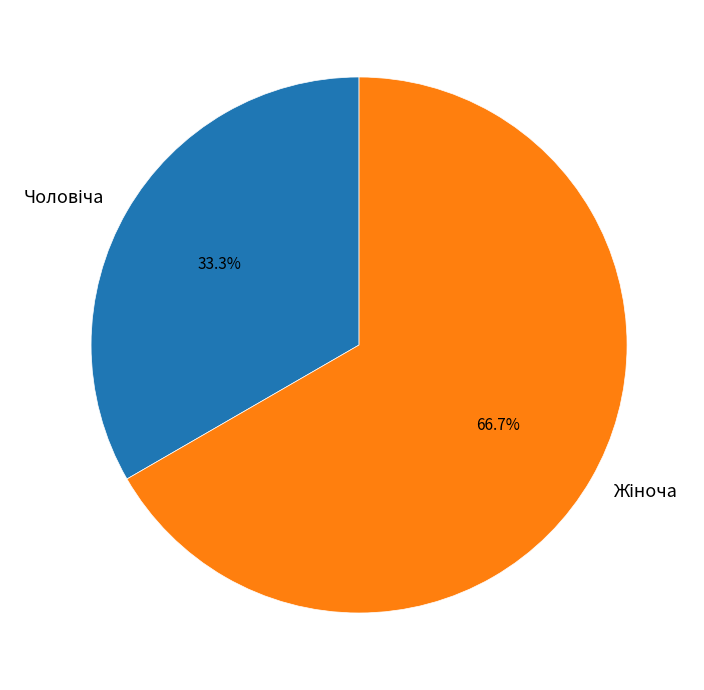

How many segments does this pie chart have?

2